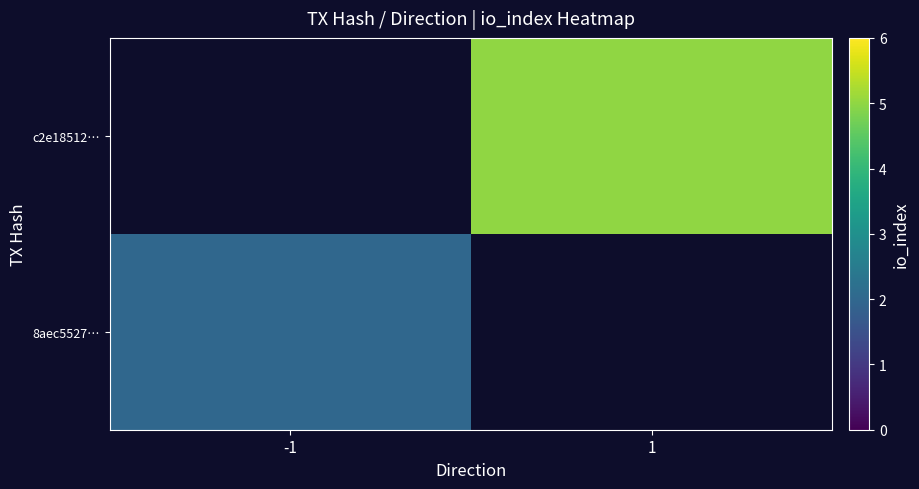

How many distinct data groups are displayed?

2